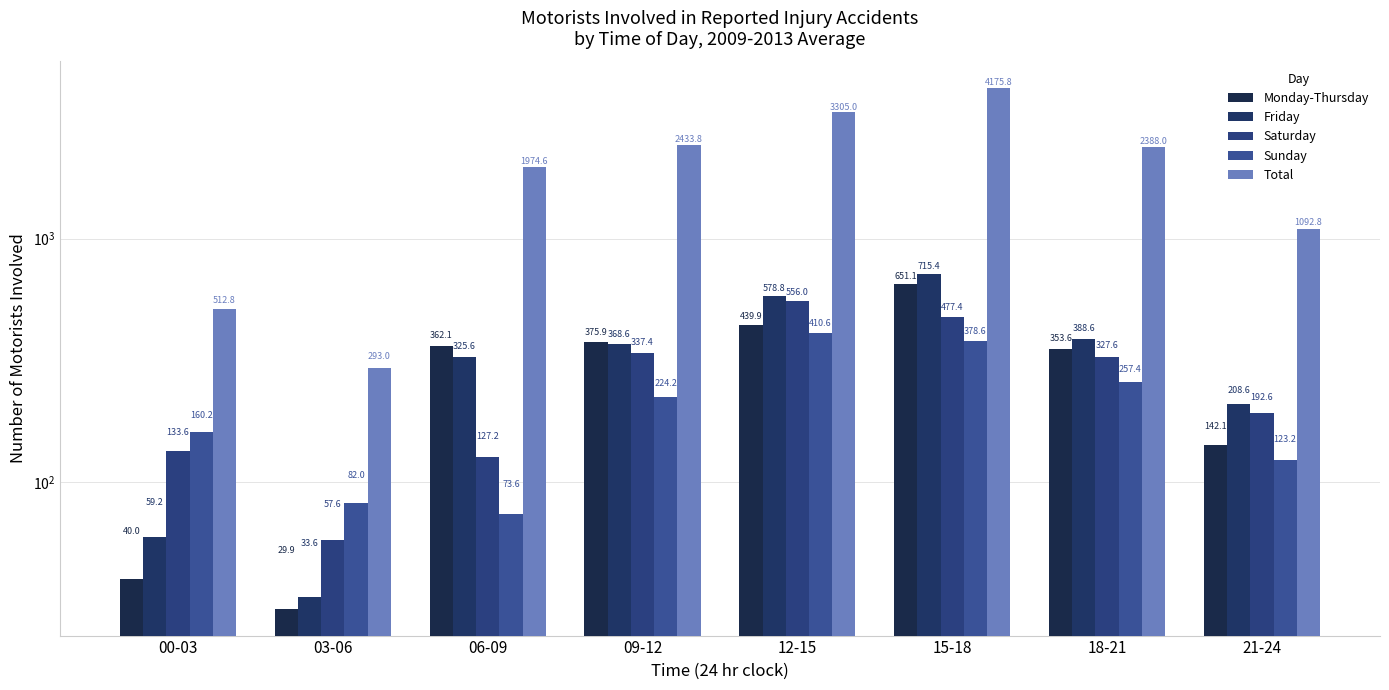

Are the bars grouped side by side (vs. stacked)?

Yes